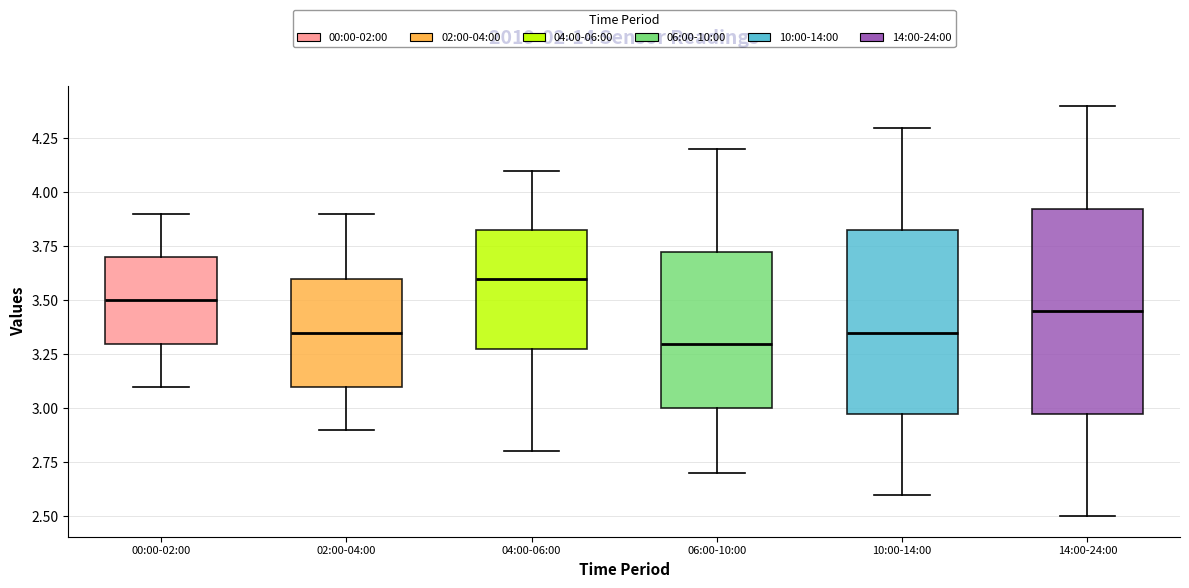

Reading left to right, read every box against the y-axis: the position of its median line, the range the box covers, and the ends of its whiskers. The values are not printed on the chart, so give them approximately, as read against the axis.

00:00-02:00: median 3.50, box 3.30 to 3.70, whiskers 3.10 to 3.90
02:00-04:00: median 3.35, box 3.10 to 3.60, whiskers 2.90 to 3.90
04:00-06:00: median 3.60, box 3.30 to 3.85, whiskers 2.80 to 4.10
06:00-10:00: median 3.30, box 3.00 to 3.75, whiskers 2.70 to 4.20
10:00-14:00: median 3.35, box 3.00 to 3.85, whiskers 2.60 to 4.30
14:00-24:00: median 3.45, box 3.00 to 3.95, whiskers 2.50 to 4.40